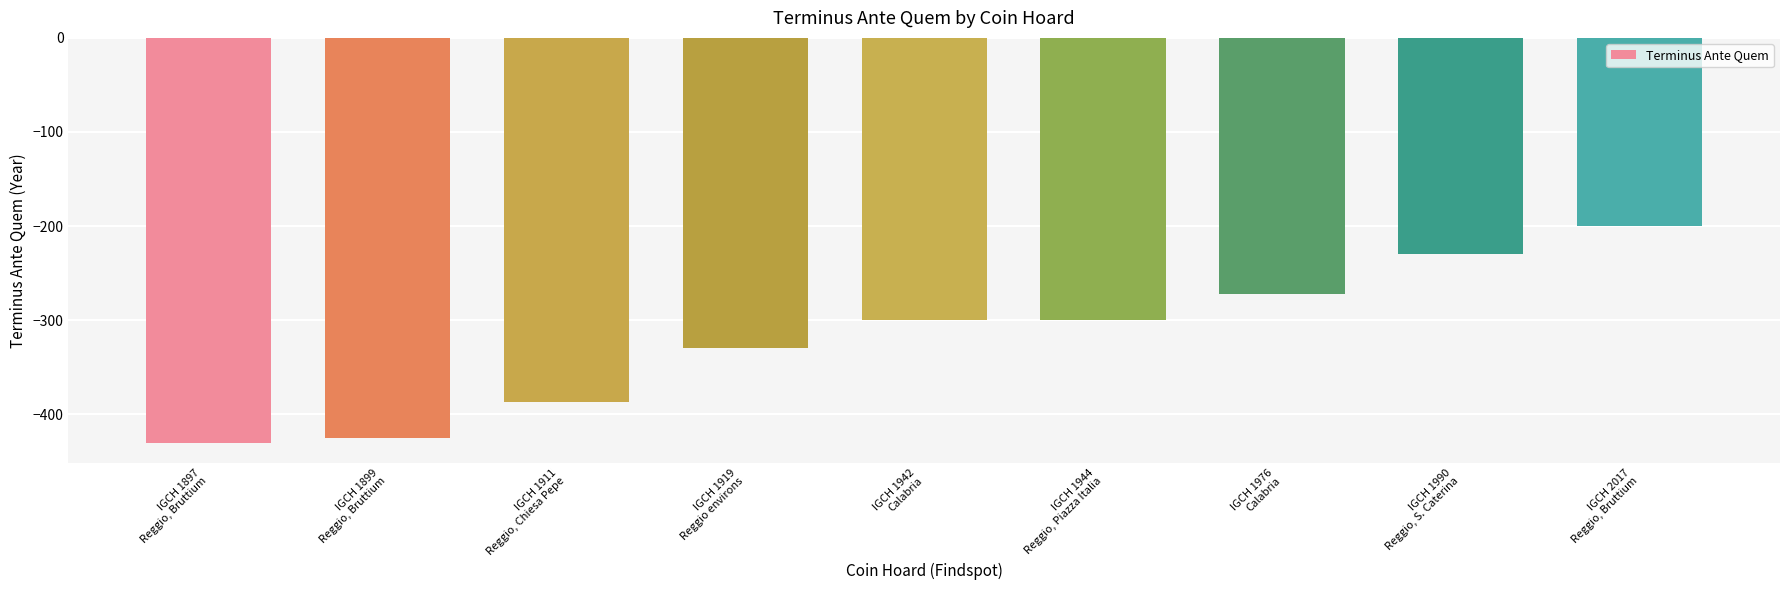

Are the bars horizontal?

No